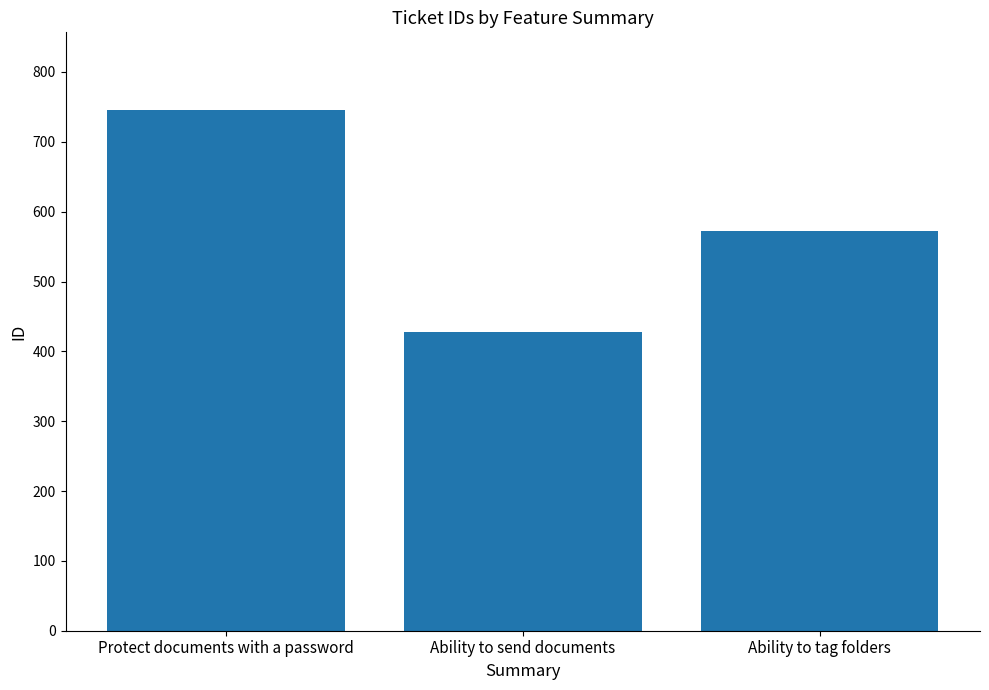

The chart shows a value of 594 at Ability to send documents. True or false?

False